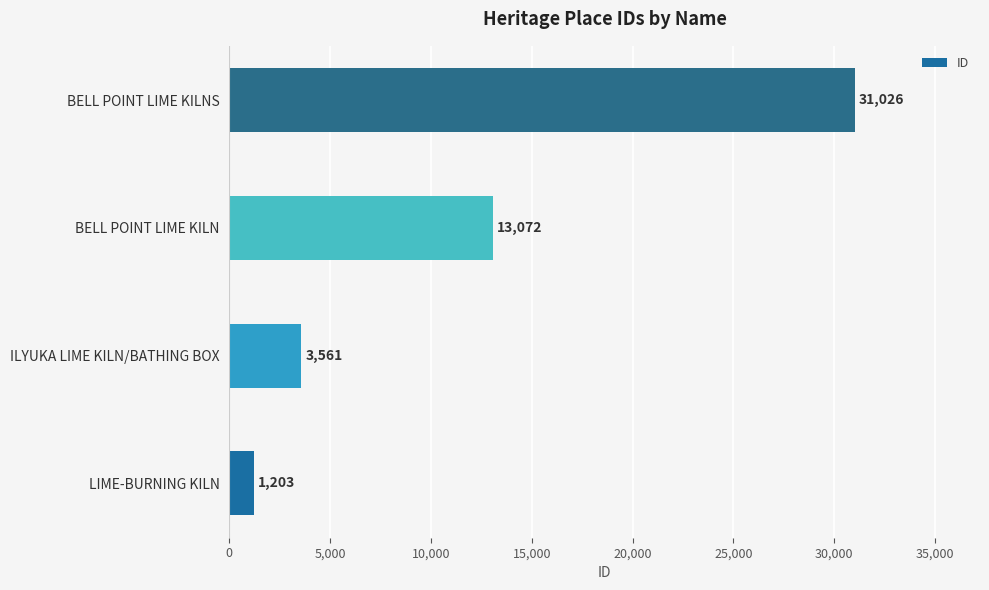

What is the difference between the maximum and minimum values?

29823